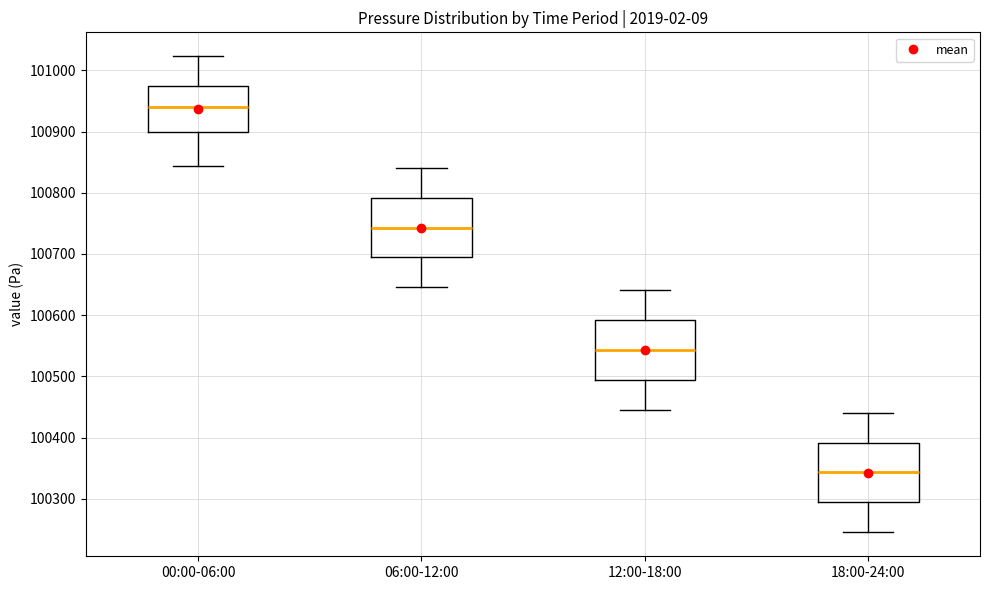

Where does the lower whisker of the box for 00:00-06:00 end on the y-axis? The values are not printed on the chart, so give them approximately, as read against the axis.

100840